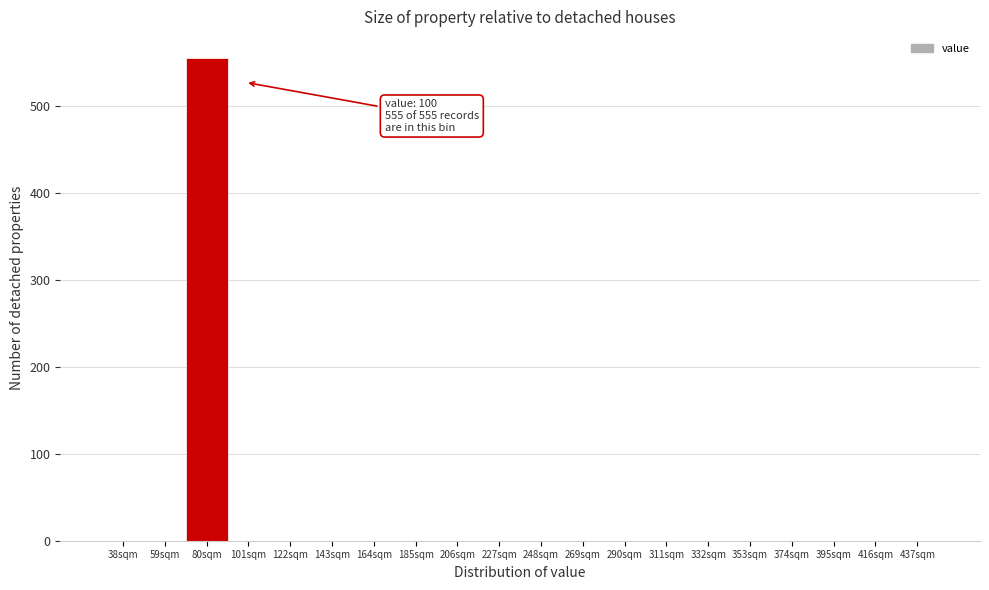

Reading right to left, extract all data points from this chart.

437sqm=0	416sqm=0	395sqm=0	374sqm=0	353sqm=0	332sqm=0	311sqm=0	290sqm=0	269sqm=0	248sqm=0	227sqm=0	206sqm=0	185sqm=0	164sqm=0	143sqm=0	122sqm=0	101sqm=0	80sqm=555	59sqm=0	38sqm=0